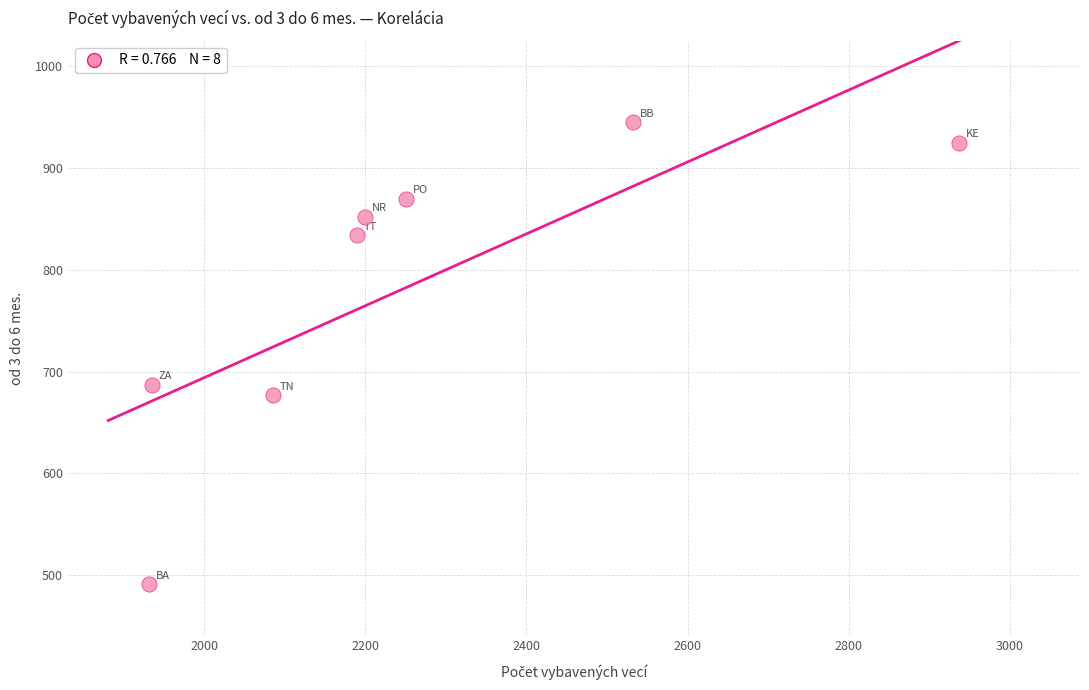

What Y value in the scatter plot is closest to 718?

687